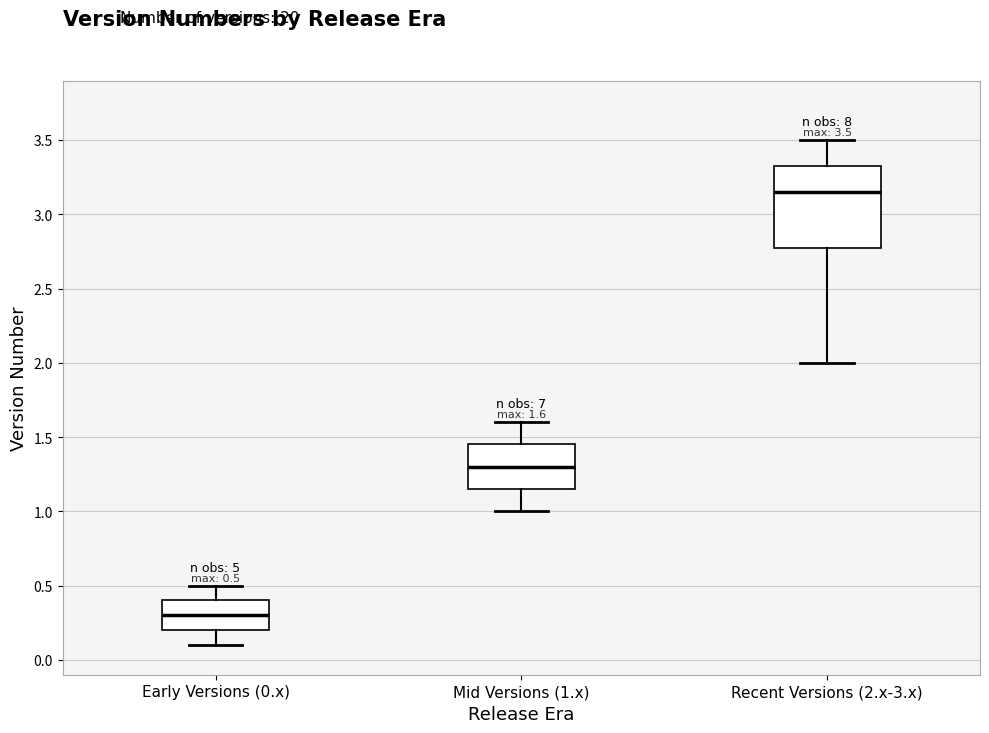

Which box is the tallest, from its lower edge to its upper edge?

Recent Versions (2.x-3.x)